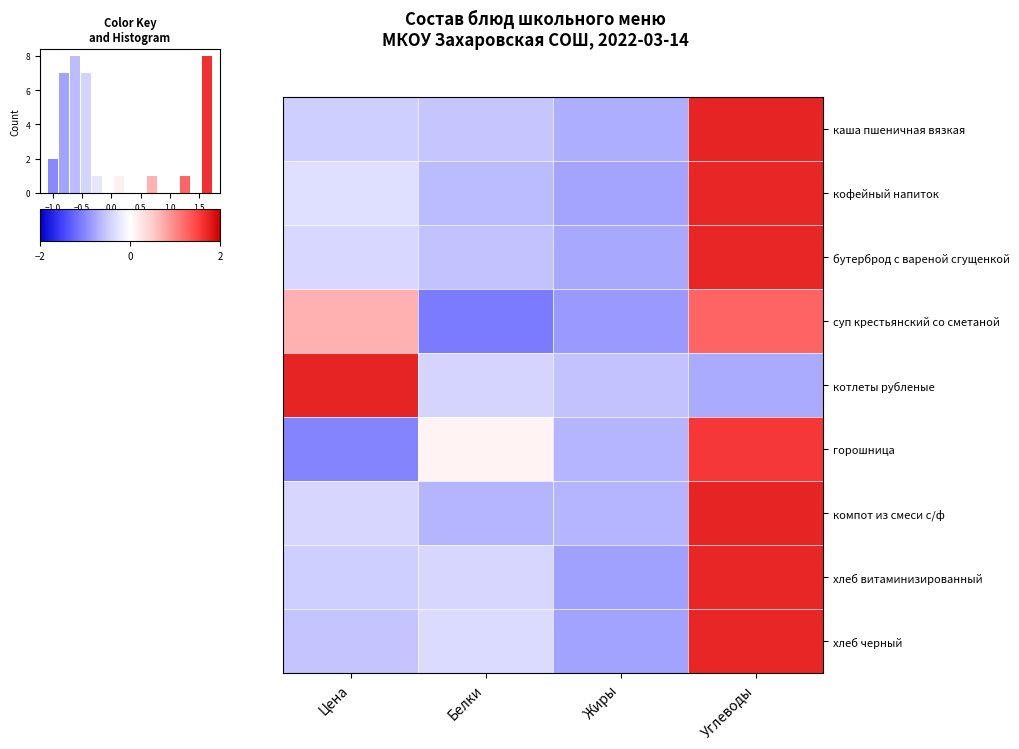

Where does the каша пшеничная вязкая series first go above 0?

Углеводы